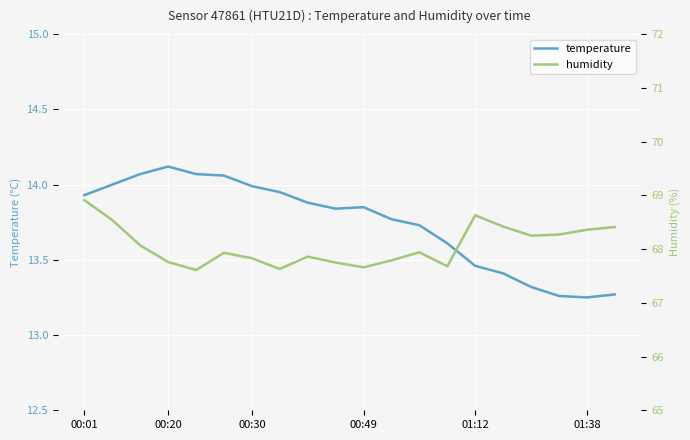

How many lines are shown in the chart?

2